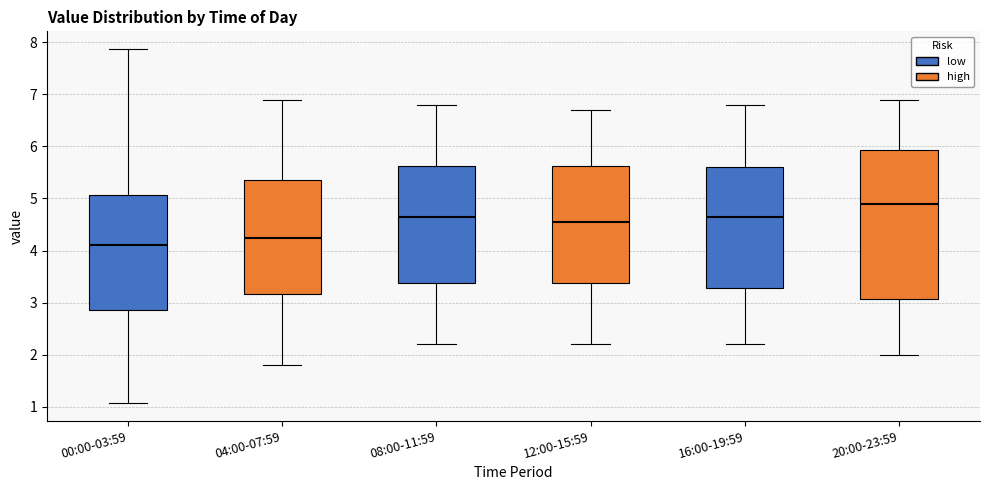

Which box is the tallest, from its lower edge to its upper edge?

20:00-23:59